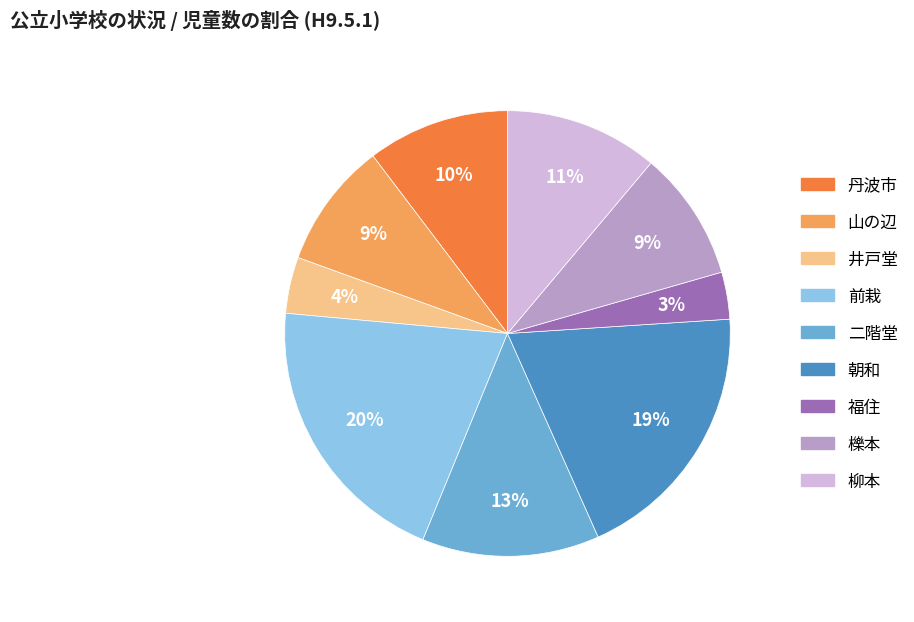

The 丹波市 slice represents 4% of the pie. True or false?

False